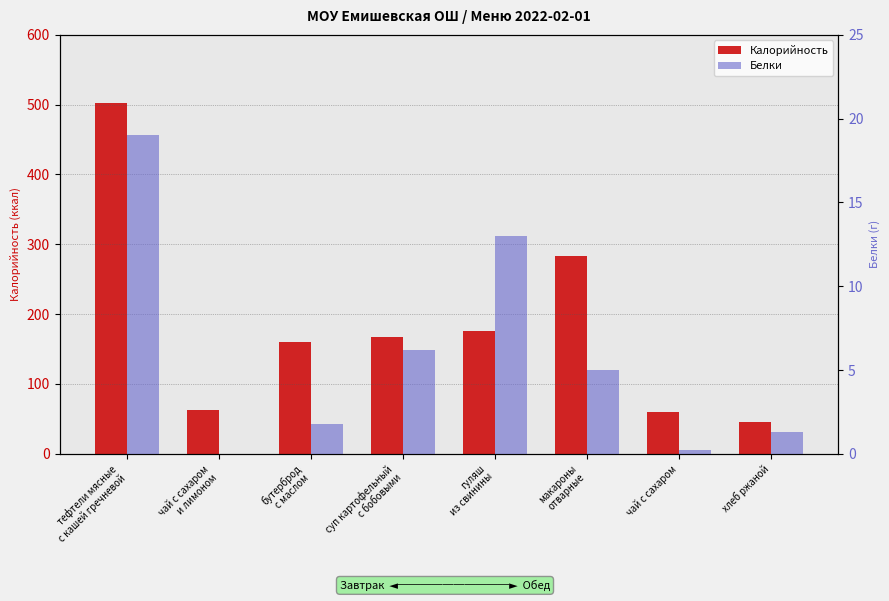

How many bars are there in total?

16